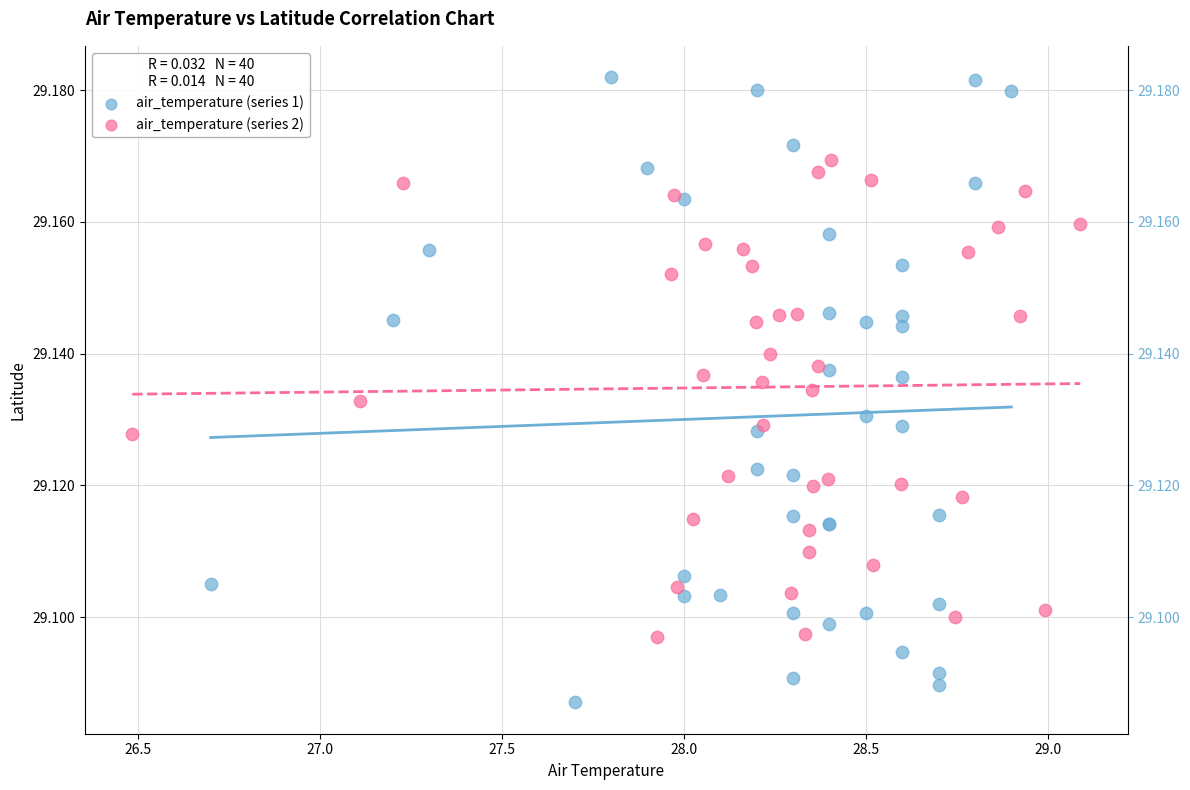

Which series contains the highest Y value?

air_temperature (series 1)